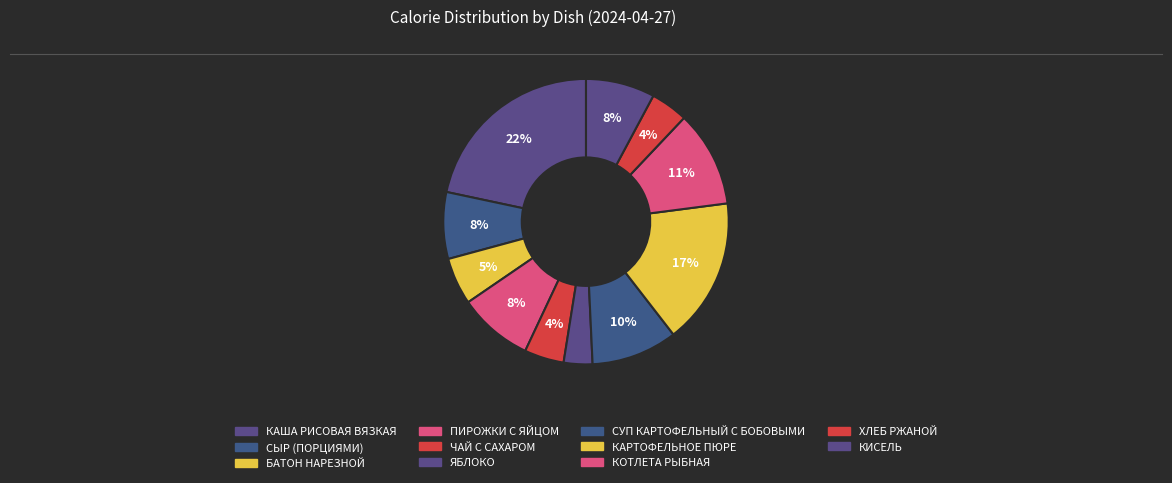

What percentage is the СУП КАРТОФЕЛЬНЫЙ С БОБОВЫМИ slice, to the nearest percent?

10%